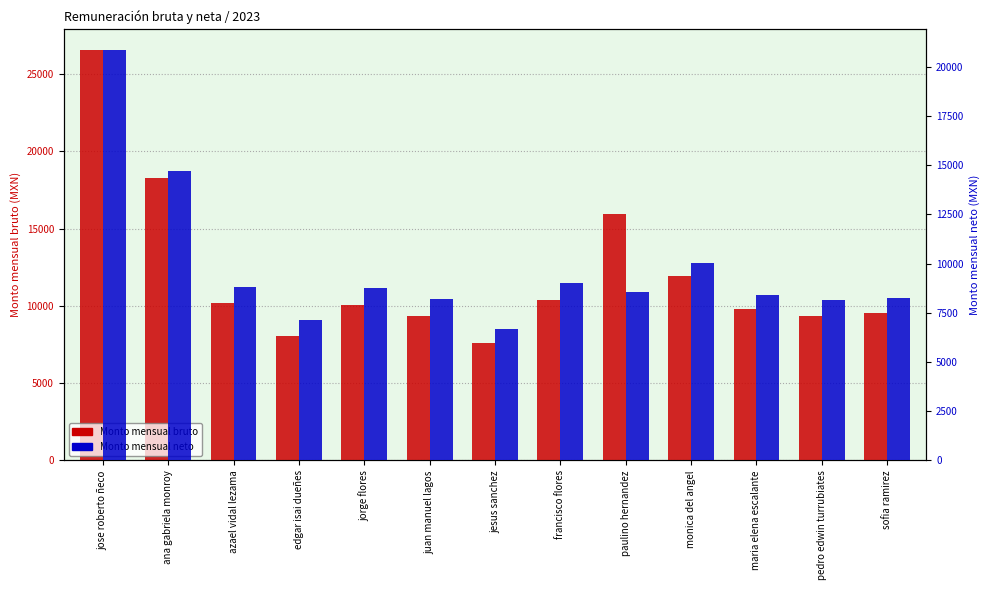

How many data points does each series have?

13